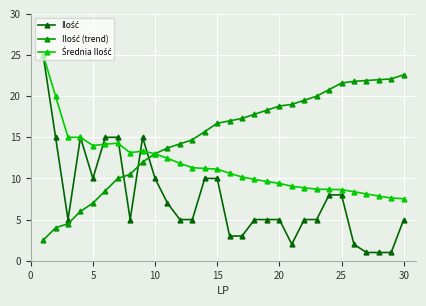

What is the minimum value shown in the chart?

1.0